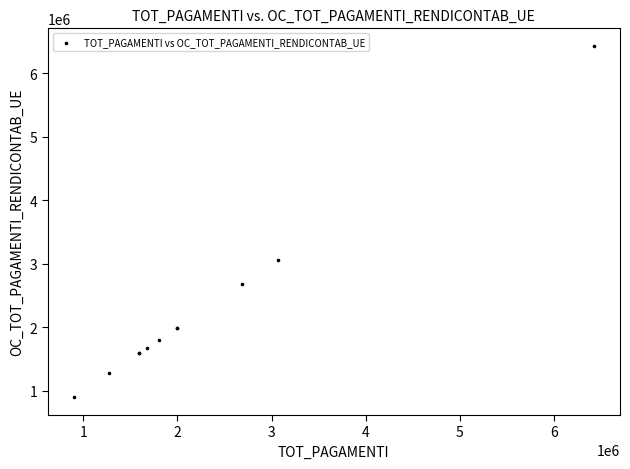

What Y value in the scatter plot is closest to 3662301?

3065743.4